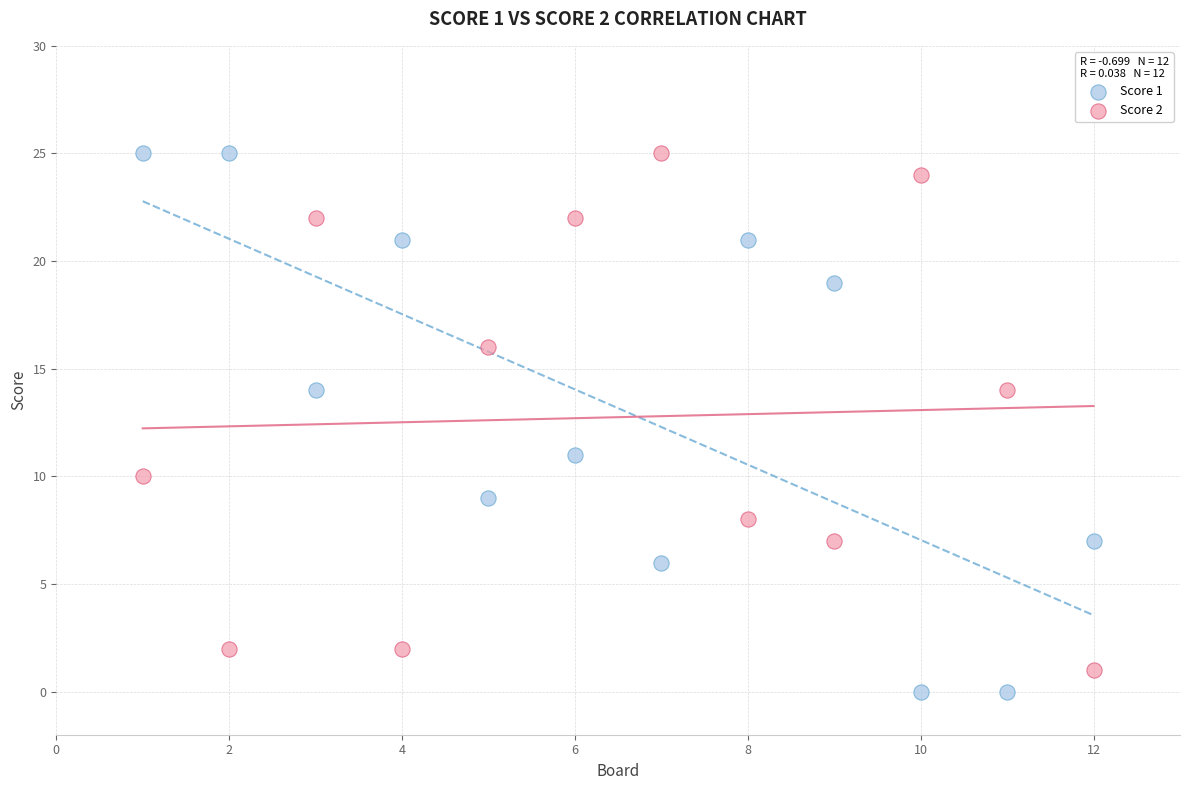

Across all series, what Y value is closest to 12?

11